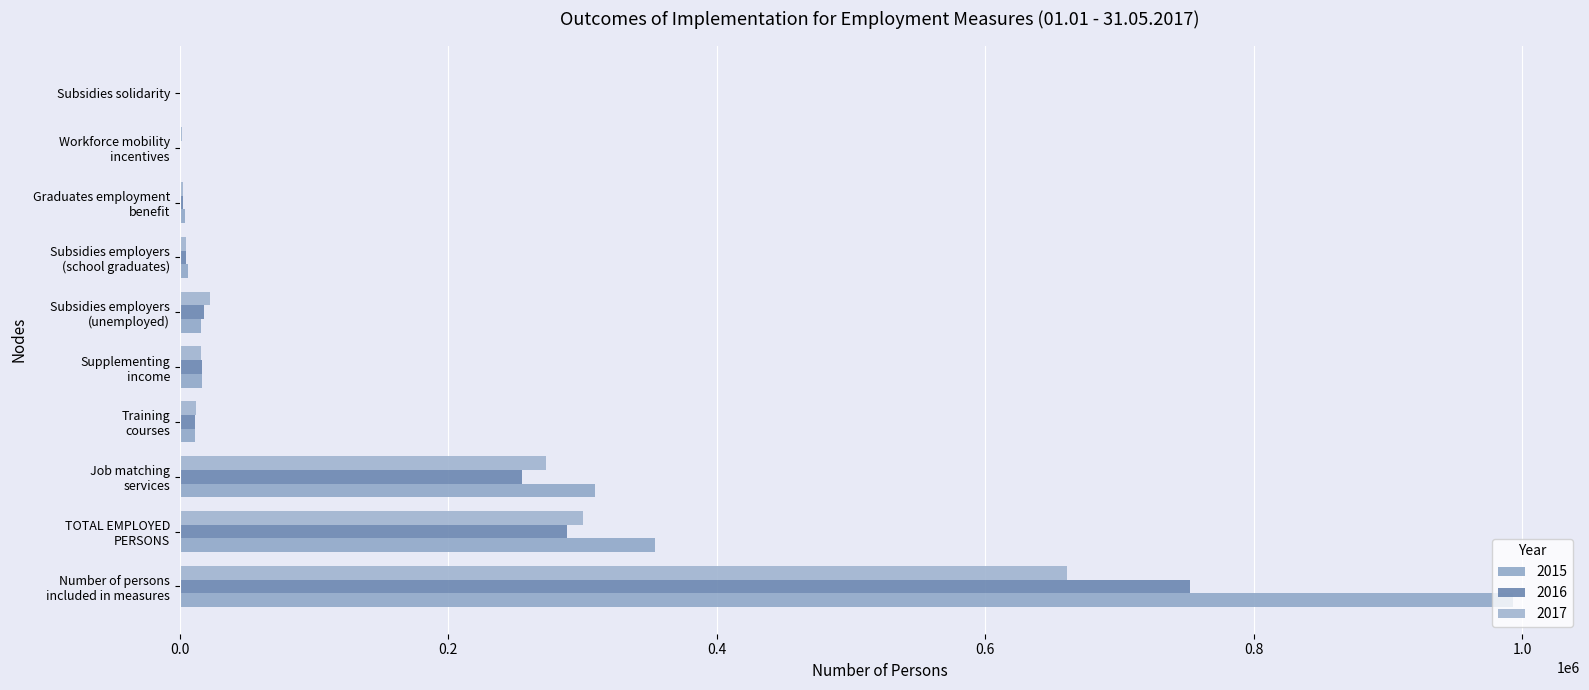

At Graduates employment
benefit, list the series in order from smallest to largest.

2016, 2017, 2015